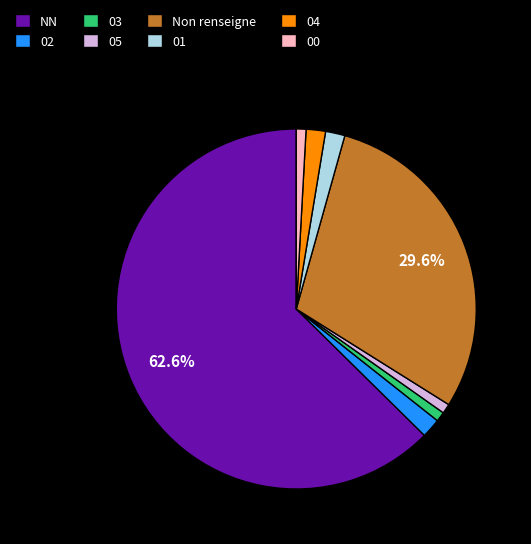

Which has a higher value, 03 or 04?

04